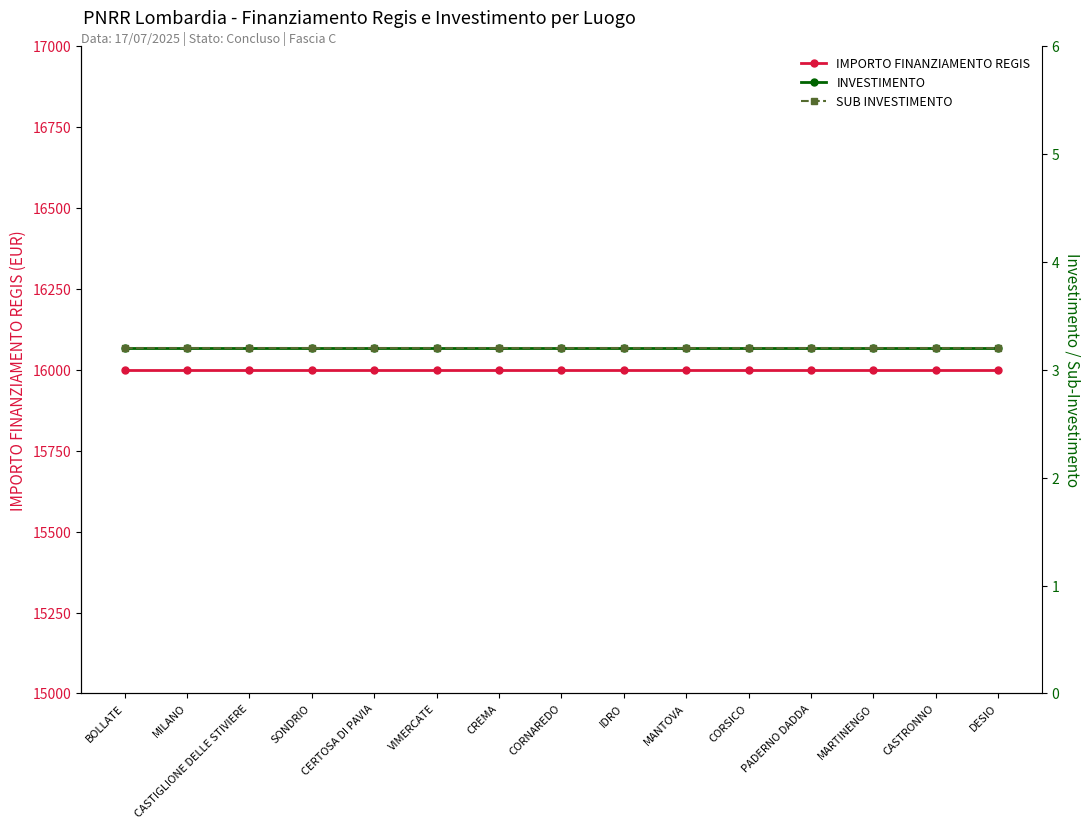

What is the difference between the highest and lowest values at CASTIGLIONE DELLE STIVIERE?

15996.8